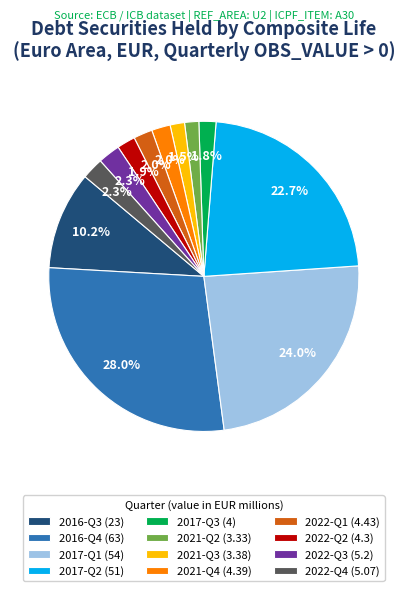

How many segments does this pie chart have?

12